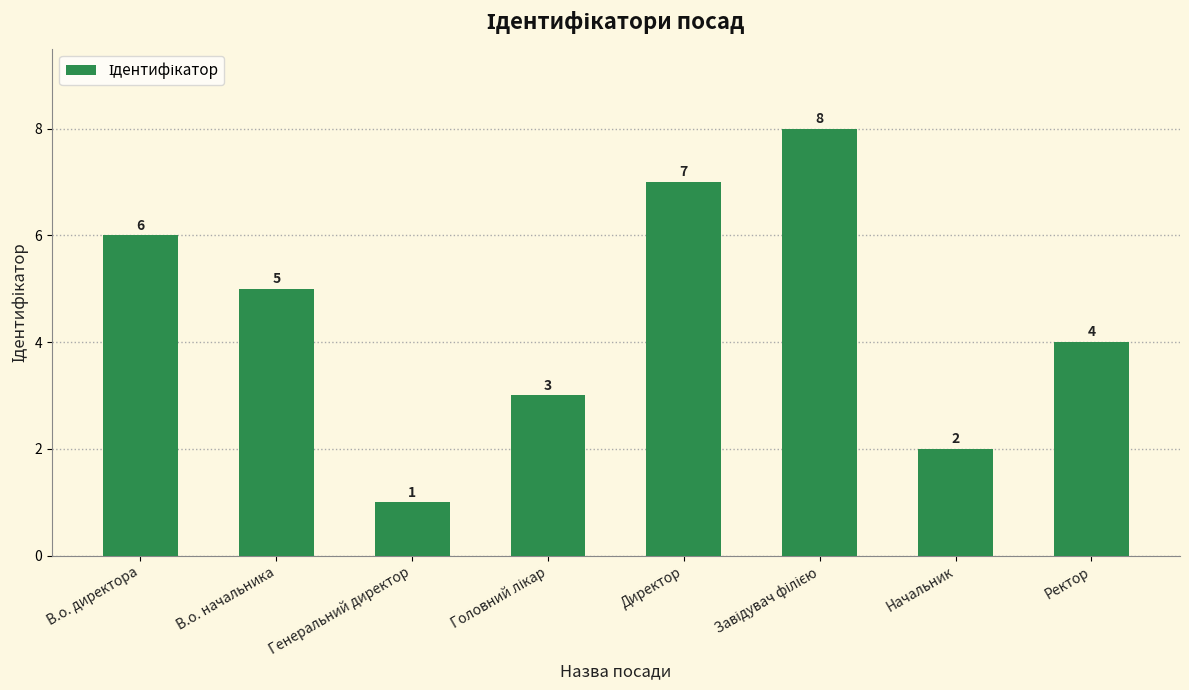

At which label is the value closest to 4?

Ректор